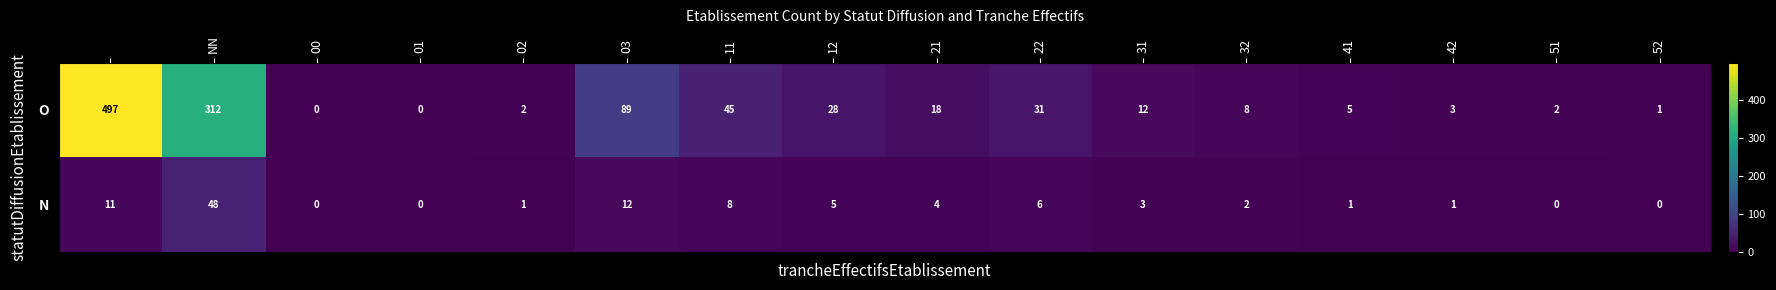

Rank the series by their maximum value, from lowest to highest.

N, O